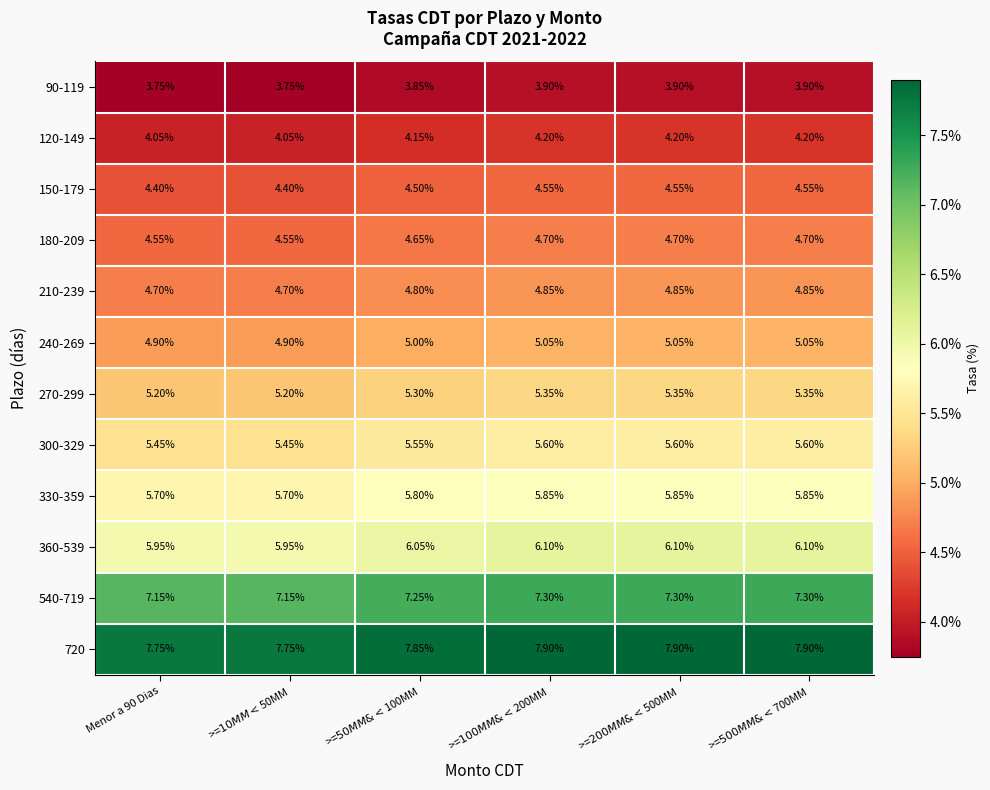

Reading left to right, list all the values displayed in this chart.

90-119: Menor a 90 Dias=3.8	>=$10MM<$50MM=3.8	>=$50MM & <$100MM=3.9	>=$100MM & <$200MM=3.9	>=$200MM & <$500MM=3.9	>=$500MM & <$700MM=3.9
120-149: Menor a 90 Dias=4.0	>=$10MM<$50MM=4.0	>=$50MM & <$100MM=4.2	>=$100MM & <$200MM=4.2	>=$200MM & <$500MM=4.2	>=$500MM & <$700MM=4.2
150-179: Menor a 90 Dias=4.4	>=$10MM<$50MM=4.4	>=$50MM & <$100MM=4.5	>=$100MM & <$200MM=4.5	>=$200MM & <$500MM=4.5	>=$500MM & <$700MM=4.5
180-209: Menor a 90 Dias=4.5	>=$10MM<$50MM=4.5	>=$50MM & <$100MM=4.7	>=$100MM & <$200MM=4.7	>=$200MM & <$500MM=4.7	>=$500MM & <$700MM=4.7
210-239: Menor a 90 Dias=4.7	>=$10MM<$50MM=4.7	>=$50MM & <$100MM=4.8	>=$100MM & <$200MM=4.8	>=$200MM & <$500MM=4.8	>=$500MM & <$700MM=4.8
240-269: Menor a 90 Dias=4.9	>=$10MM<$50MM=4.9	>=$50MM & <$100MM=5.0	>=$100MM & <$200MM=5.0	>=$200MM & <$500MM=5.0	>=$500MM & <$700MM=5.0
270-299: Menor a 90 Dias=5.2	>=$10MM<$50MM=5.2	>=$50MM & <$100MM=5.3	>=$100MM & <$200MM=5.3	>=$200MM & <$500MM=5.3	>=$500MM & <$700MM=5.3
300-329: Menor a 90 Dias=5.5	>=$10MM<$50MM=5.5	>=$50MM & <$100MM=5.5	>=$100MM & <$200MM=5.6	>=$200MM & <$500MM=5.6	>=$500MM & <$700MM=5.6
330-359: Menor a 90 Dias=5.7	>=$10MM<$50MM=5.7	>=$50MM & <$100MM=5.8	>=$100MM & <$200MM=5.8	>=$200MM & <$500MM=5.8	>=$500MM & <$700MM=5.8
360-539: Menor a 90 Dias=6.0	>=$10MM<$50MM=6.0	>=$50MM & <$100MM=6.0	>=$100MM & <$200MM=6.1	>=$200MM & <$500MM=6.1	>=$500MM & <$700MM=6.1
540-719: Menor a 90 Dias=7.2	>=$10MM<$50MM=7.2	>=$50MM & <$100MM=7.2	>=$100MM & <$200MM=7.3	>=$200MM & <$500MM=7.3	>=$500MM & <$700MM=7.3
720: Menor a 90 Dias=7.8	>=$10MM<$50MM=7.8	>=$50MM & <$100MM=7.8	>=$100MM & <$200MM=7.9	>=$200MM & <$500MM=7.9	>=$500MM & <$700MM=7.9